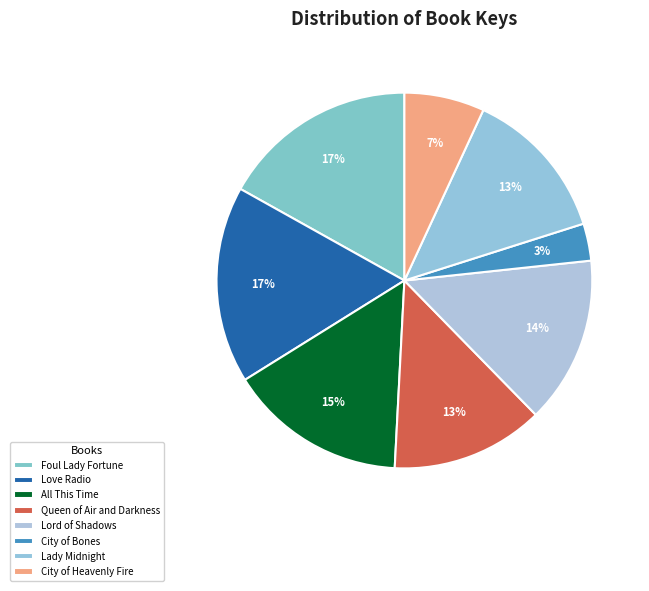

Does Queen of Air and Darkness account for over 50% of the chart?

No